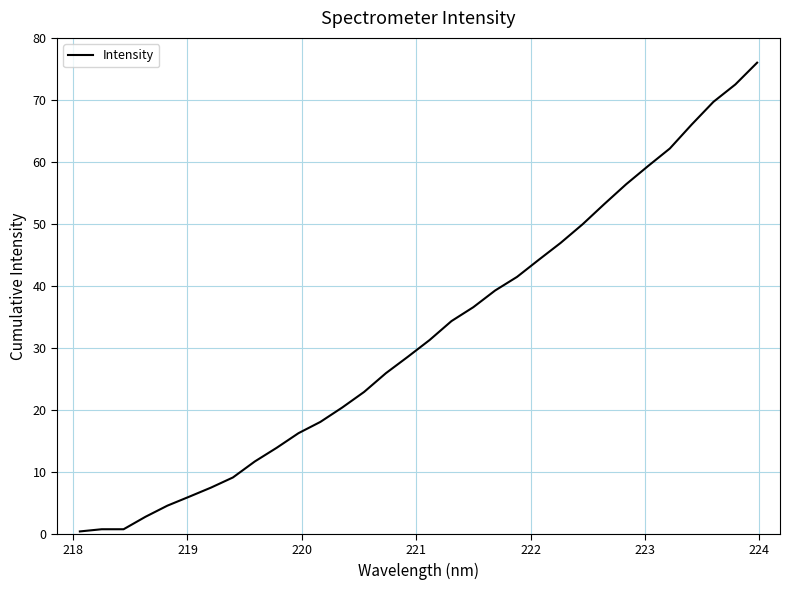

What is the greatest value displayed?

76.0